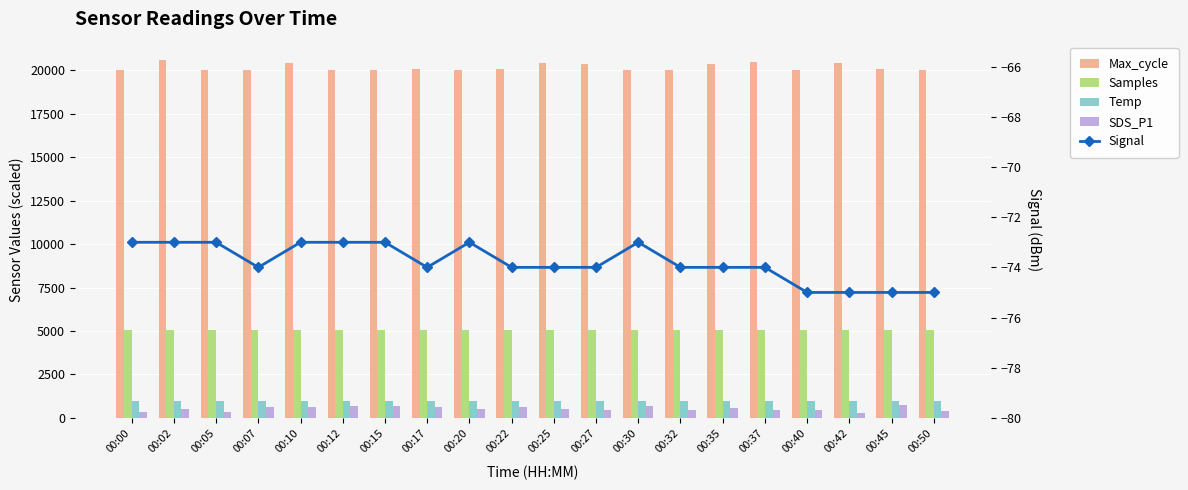

How many values in the Max_cycle series exceed 20078?

9